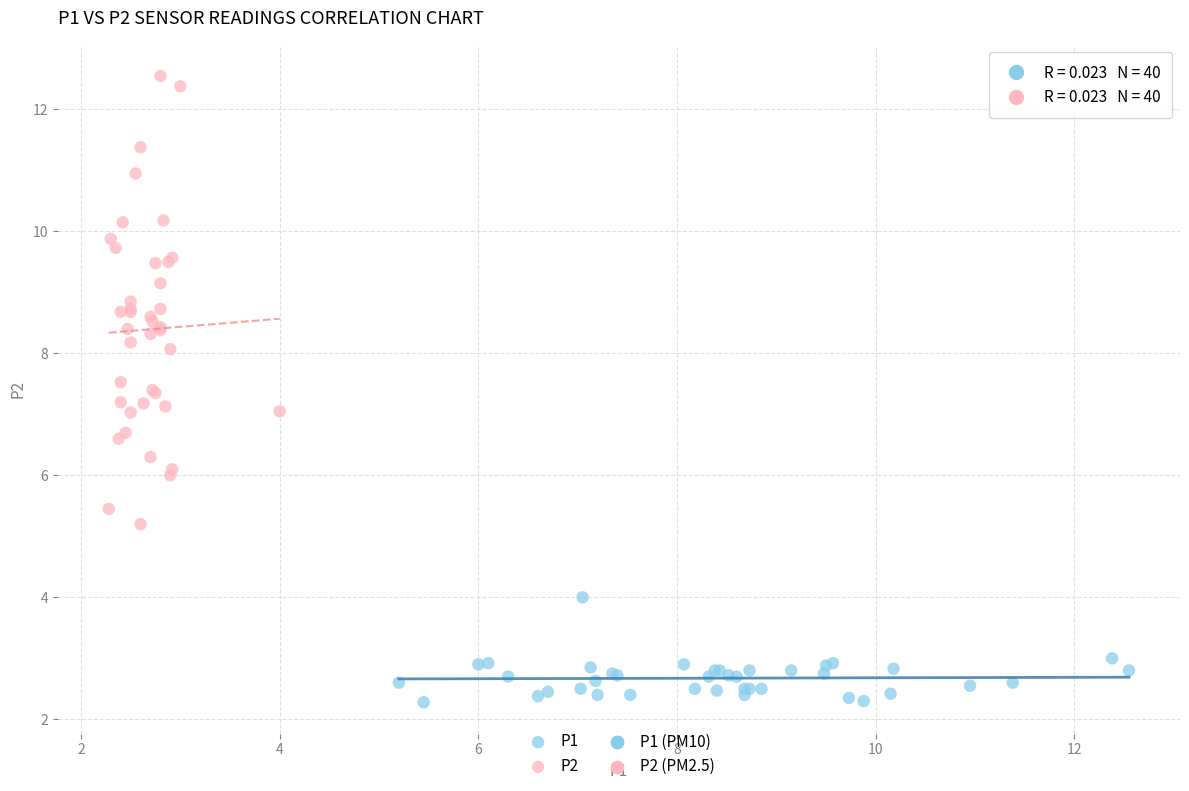

Which series has the largest Y range (max minus min)?

P2